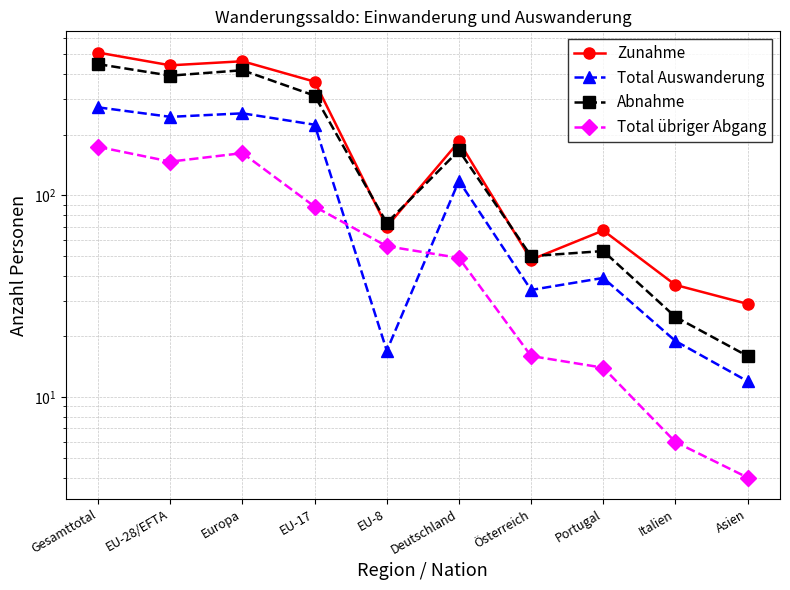

What is the difference between the second highest and second lowest values in the Total Auswanderung series?

238